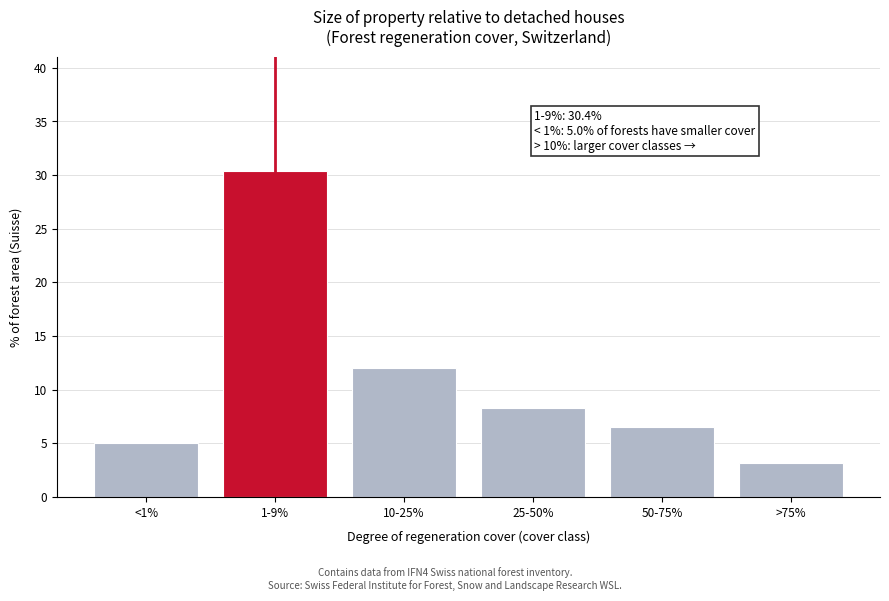

Reading left to right, list all the values displayed in this chart.

5.0	30.4	12.0	8.3	6.5	3.2